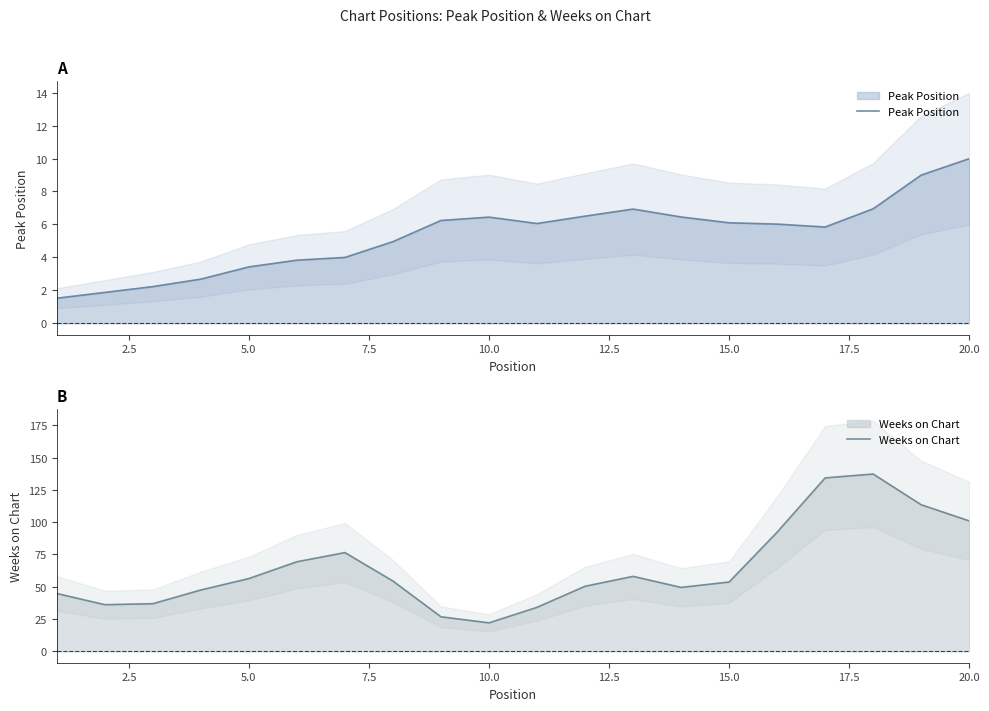

Count the number of data series in this chart.

2